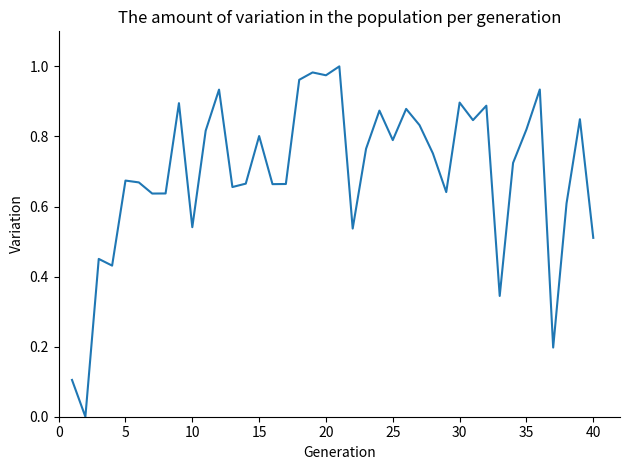

True or false: the data has more than 2 interior local peaks.

True